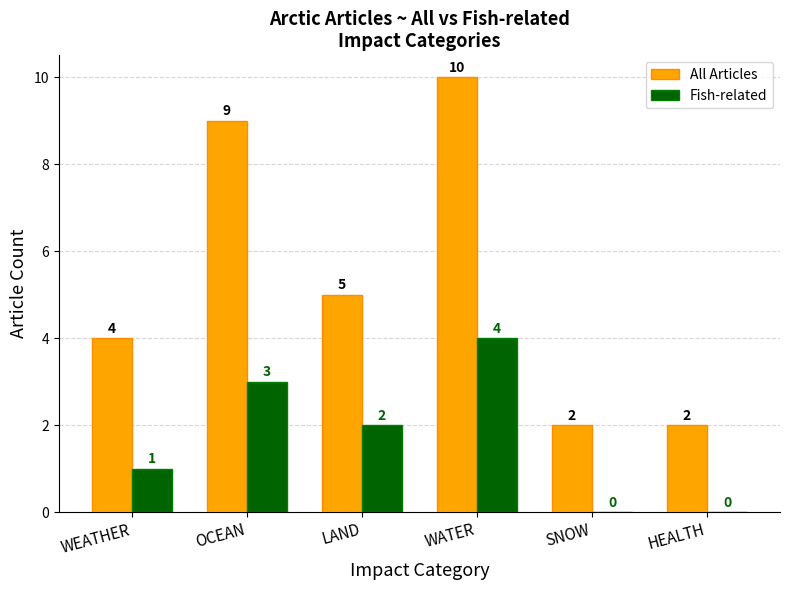

What are all the series names shown in the legend?

All Articles, Fish-related